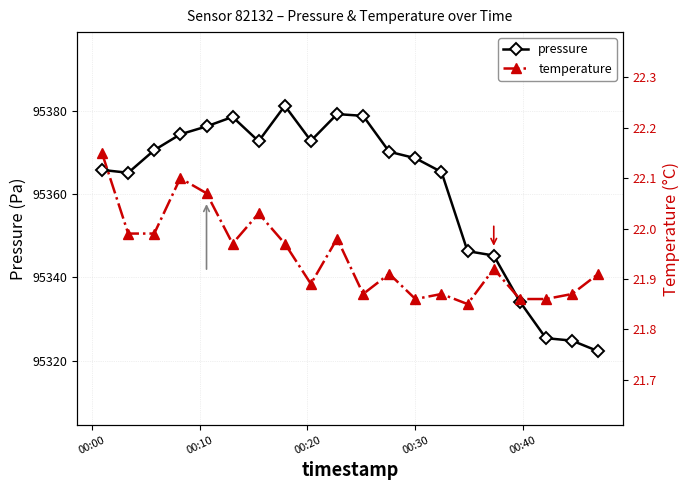

What is the maximum value for pressure?

95381.3